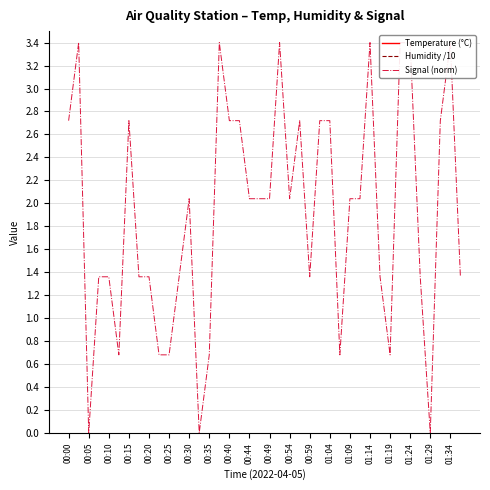

True or false: Signal (norm) and Temperature (°C) cross at least once.

False